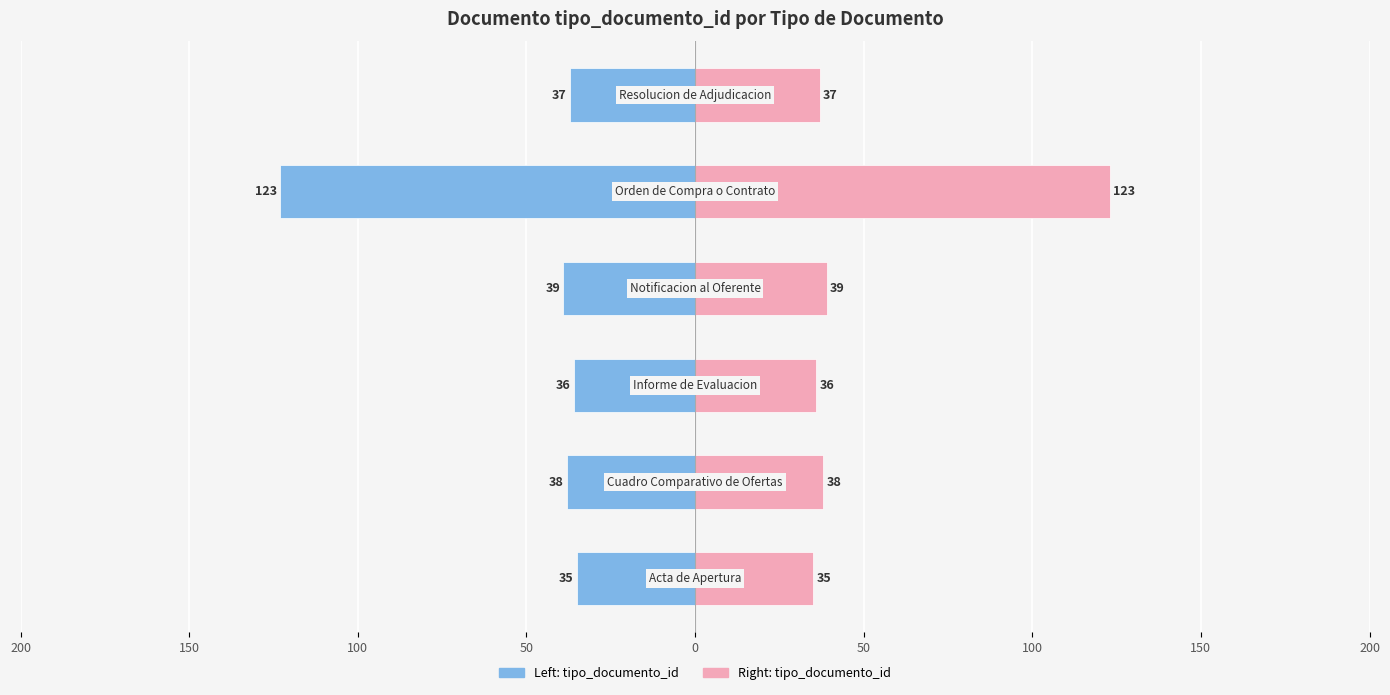

Reading right to left, list all the values displayed in this chart.

tipo_documento_id (Left): -37	-123	-39	-36	-38	-35
tipo_documento_id (Right): 37	123	39	36	38	35